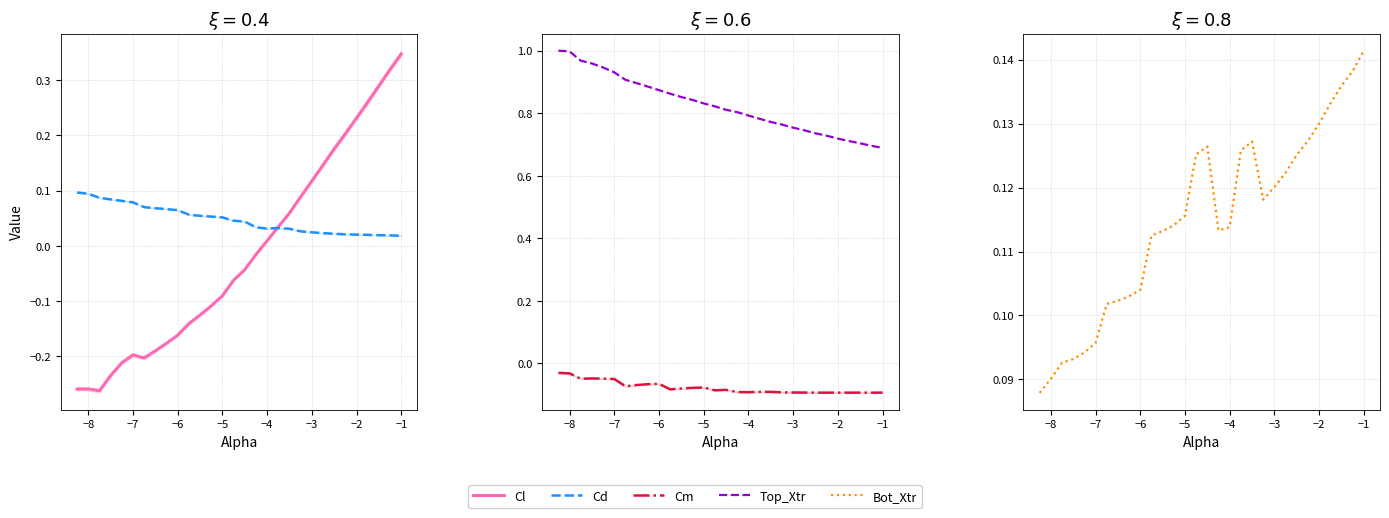

Reading right to left, extract all data points from this chart.

Cl: 0.3	0.3	0.3	0.3	0.2	0.2	0.2	0.1	0.1	0.1	0.1	0.0	0.0	-0.0	-0.0	-0.1	-0.1	-0.1	-0.1	-0.1	-0.2	-0.2	-0.2	-0.2	-0.2	-0.2	-0.2	-0.3	-0.3	-0.3
Cd: 0.0	0.0	0.0	0.0	0.0	0.0	0.0	0.0	0.0	0.0	0.0	0.0	0.0	0.0	0.0	0.0	0.1	0.1	0.1	0.1	0.1	0.1	0.1	0.1	0.1	0.1	0.1	0.1	0.1	0.1
Cm: -0.1	-0.1	-0.1	-0.1	-0.1	-0.1	-0.1	-0.1	-0.1	-0.1	-0.1	-0.1	-0.1	-0.1	-0.1	-0.1	-0.1	-0.1	-0.1	-0.1	-0.1	-0.1	-0.1	-0.1	-0.0	-0.0	-0.0	-0.0	-0.0	-0.0
Top_Xtr: 0.7	0.7	0.7	0.7	0.7	0.7	0.7	0.7	0.8	0.8	0.8	0.8	0.8	0.8	0.8	0.8	0.8	0.8	0.9	0.9	0.9	0.9	0.9	0.9	0.9	0.9	1.0	1.0	1.0	1.0
Bot_Xtr: 0.1	0.1	0.1	0.1	0.1	0.1	0.1	0.1	0.1	0.1	0.1	0.1	0.1	0.1	0.1	0.1	0.1	0.1	0.1	0.1	0.1	0.1	0.1	0.1	0.1	0.1	0.1	0.1	0.1	0.1